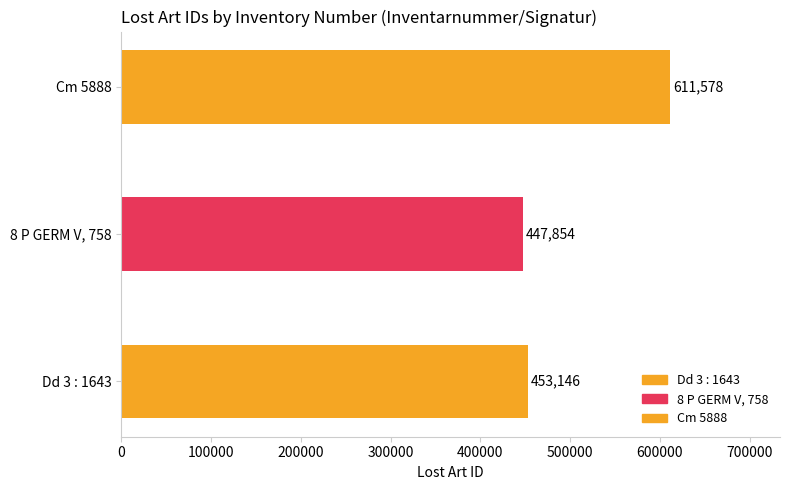

Read the value at 8 P GERM V, 758, to the nearest 50.

447850